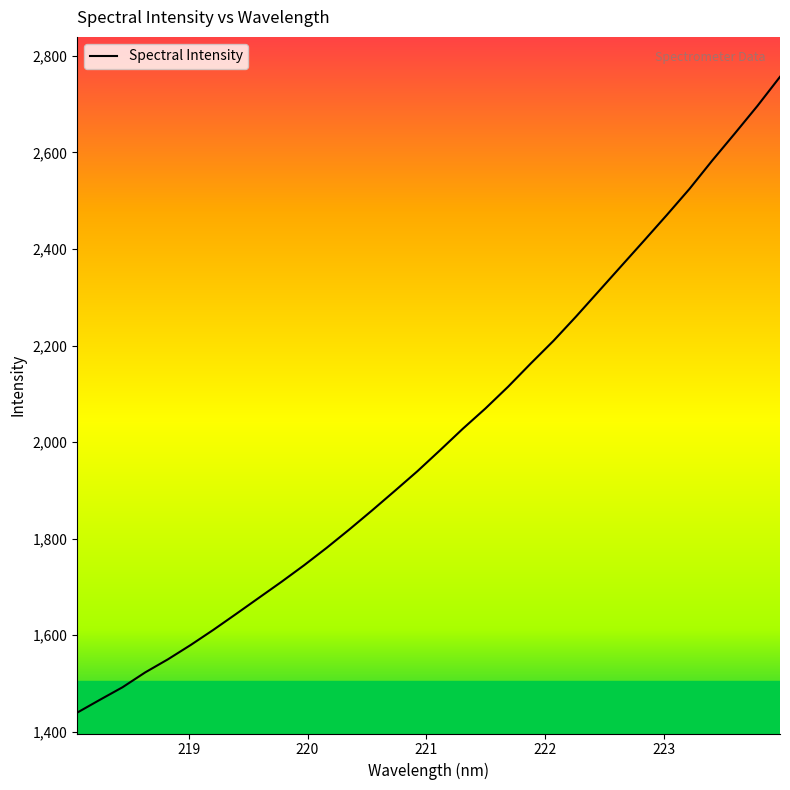

What is the smallest value displayed?

1439.6